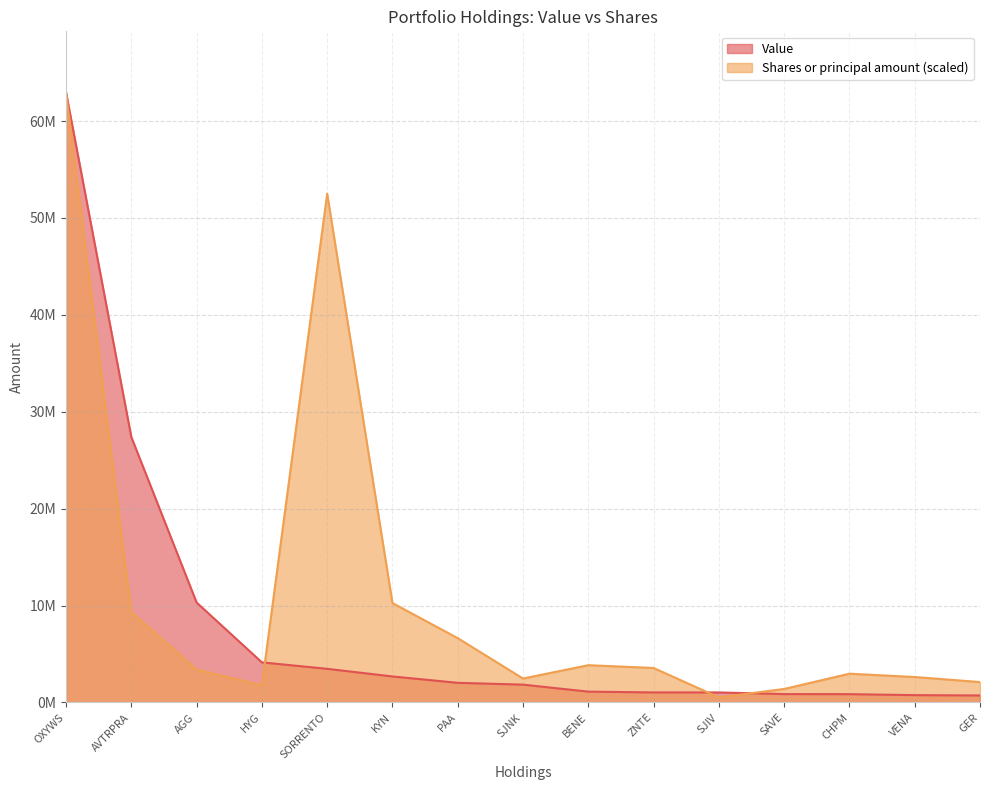

What are all the series names shown in the legend?

Value, Shares or principal amount (scaled)